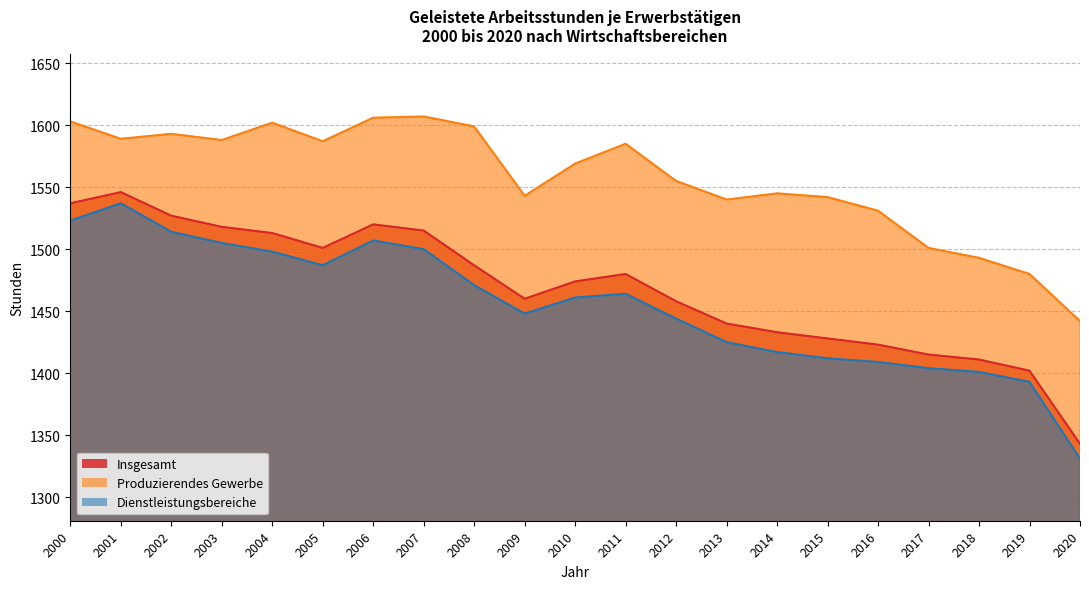

Which has a higher value, 2009 or 2006?

2006